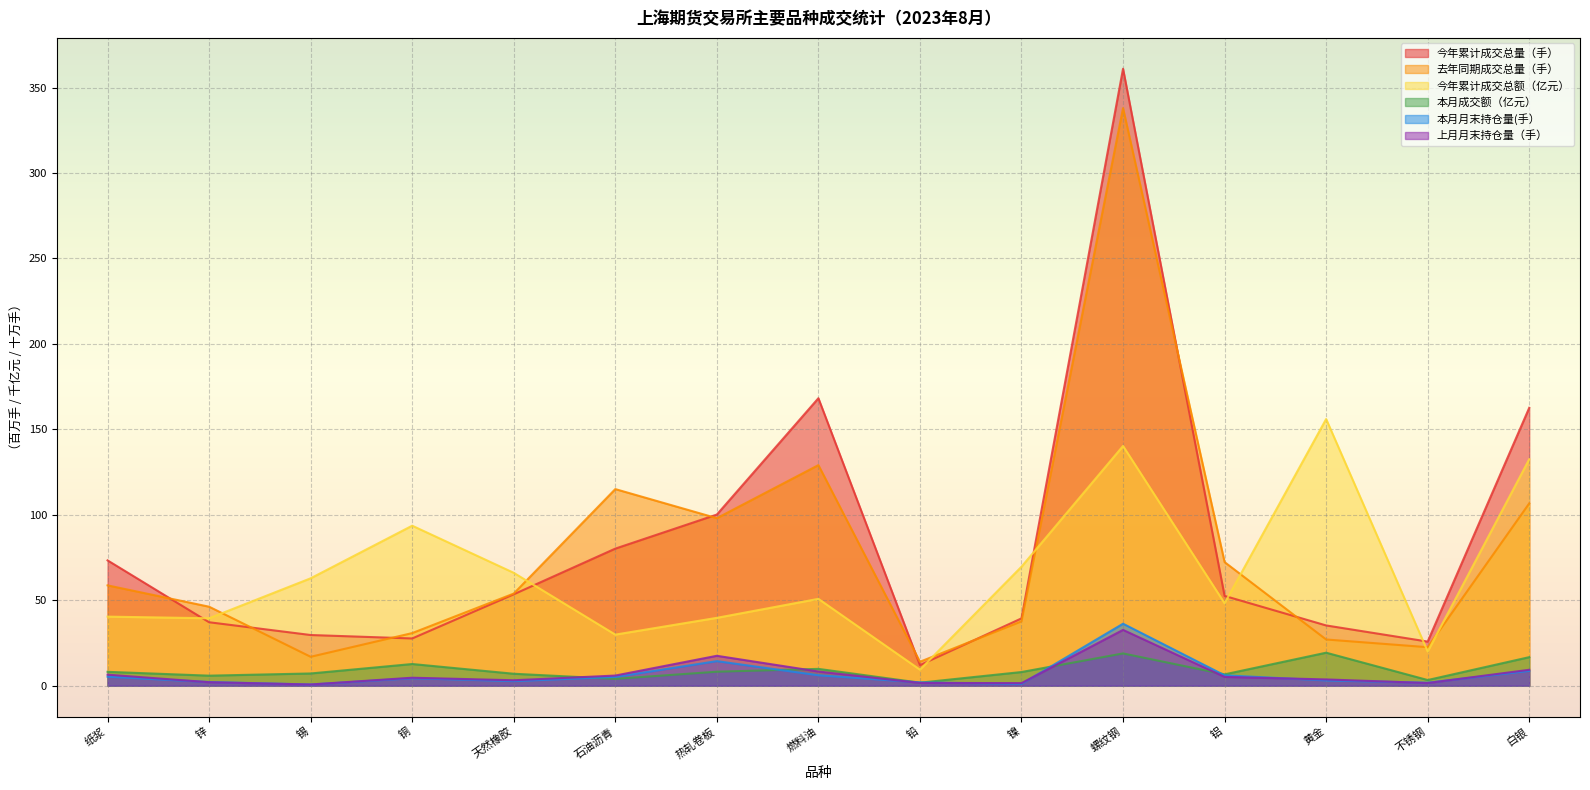

At which category does 今年累计成交总量（手） reach its first local valley?

铜